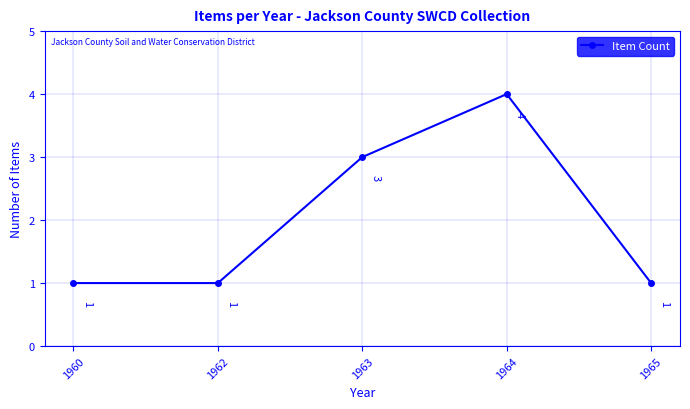

What is the sum of all values?

10